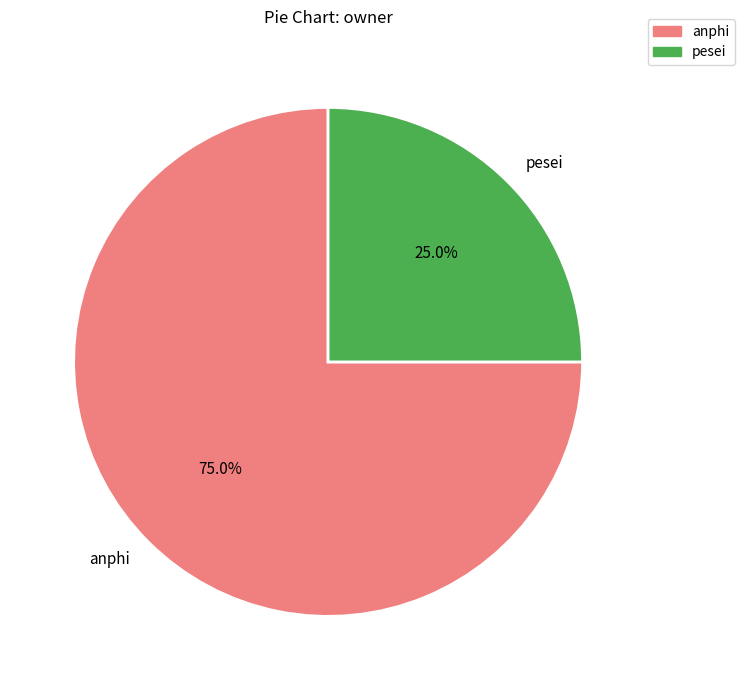

Does pesei represent more than half of the total?

No